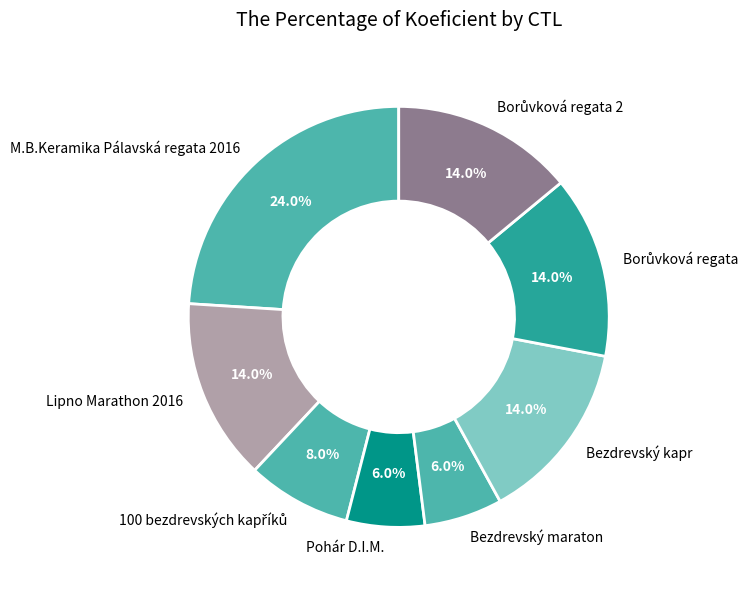

How many segments does this pie chart have?

8